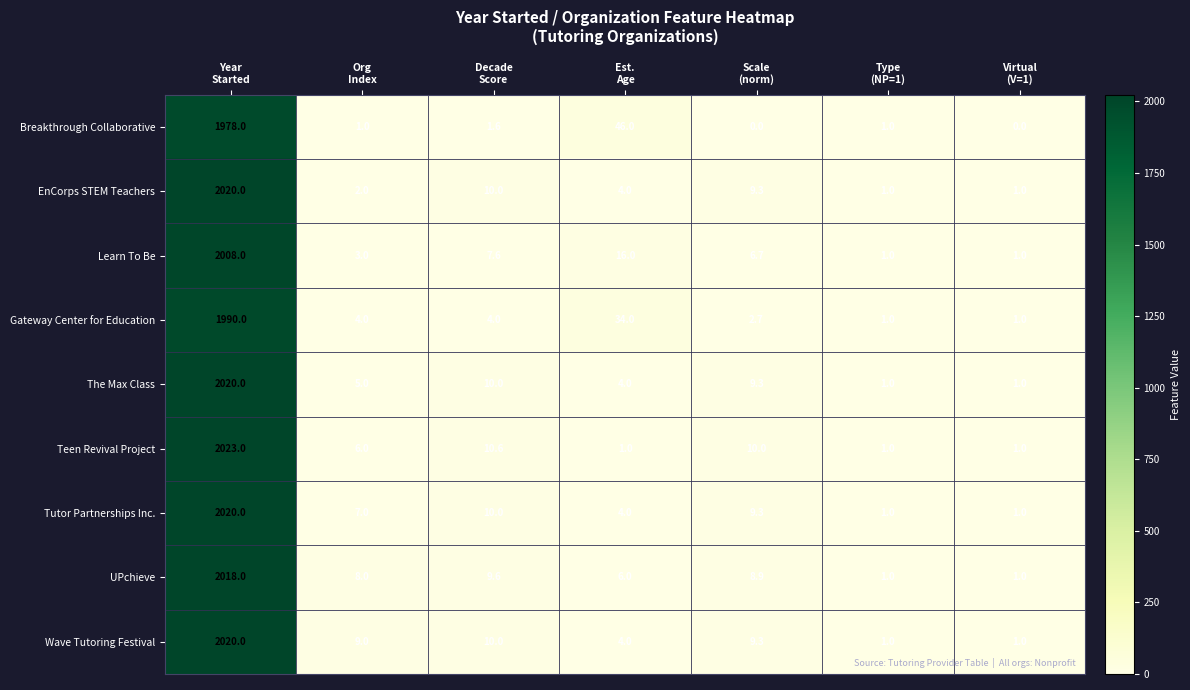

What is the difference between the maximum and minimum values in the Tutor Partnerships Inc. series?

2019.0